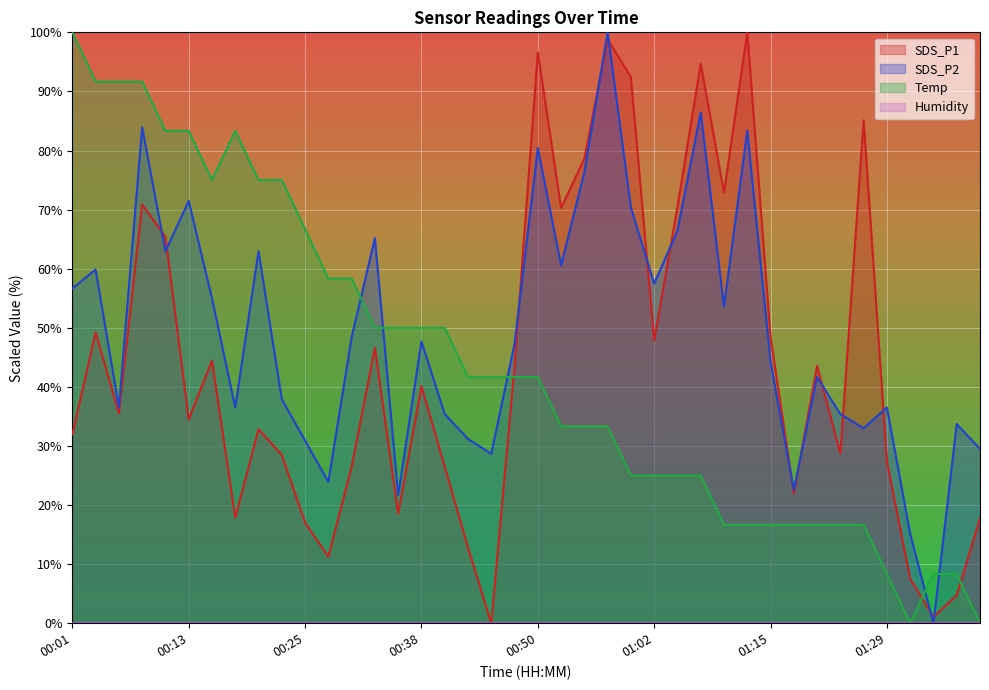

True or false: SDS_P1 and SDS_P2 cross at least once.

True